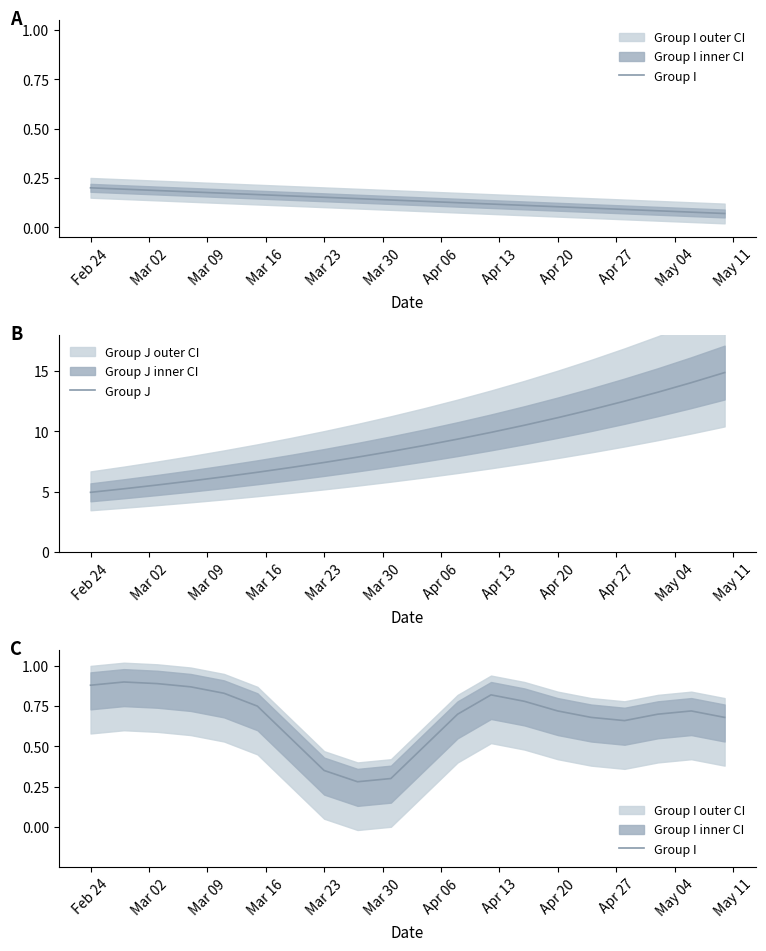

Which series has the widest spread of values?

Group J